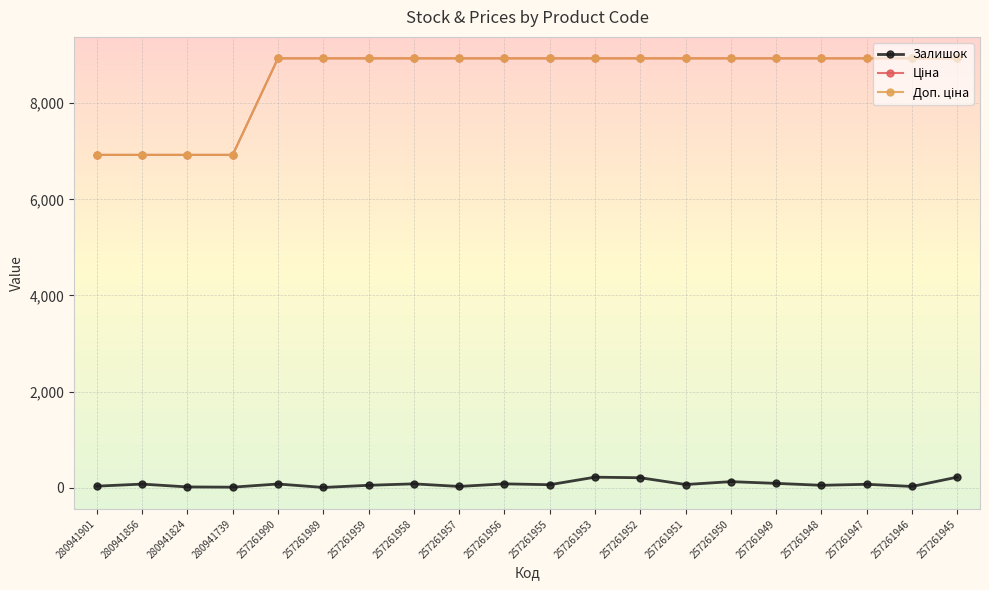

What is the total value across all series at 280941739?

13863.3